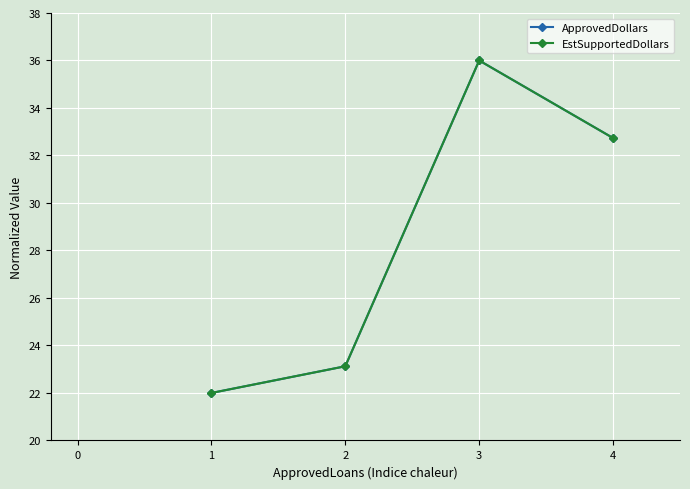

Is this an area chart (filled region under the line)?

No